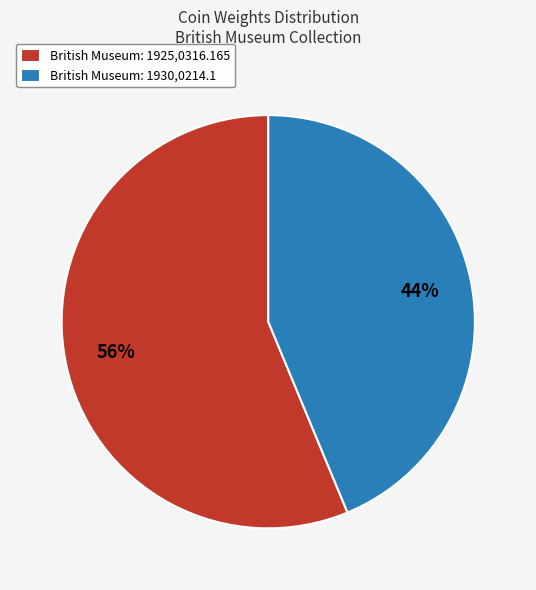

What percentage is the British Museum: 1925,0316.165 slice, to the nearest percent?

56%